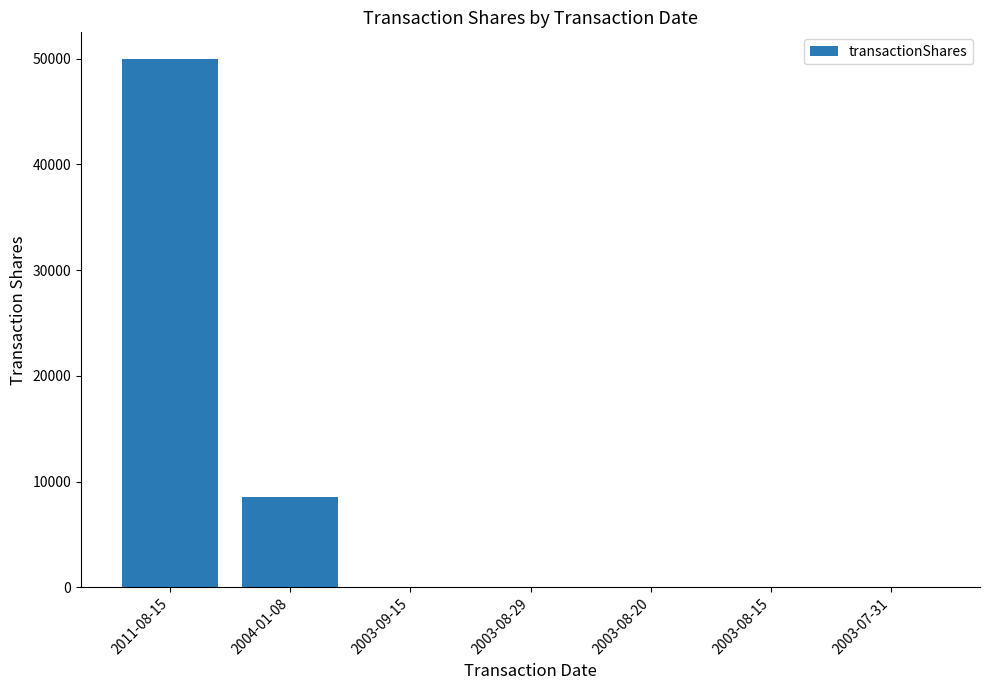

Between 2003-07-31 and 2004-01-08, which is larger?

2004-01-08